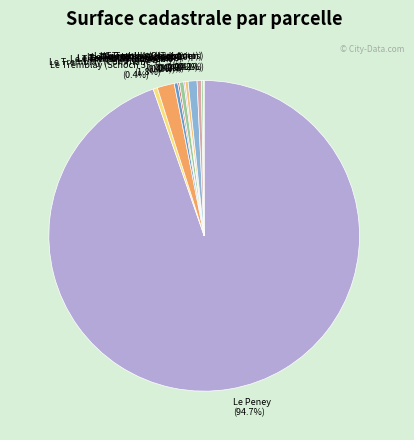

What portion of the pie excludes Le Tremblay (Commune 4)?

98.2%